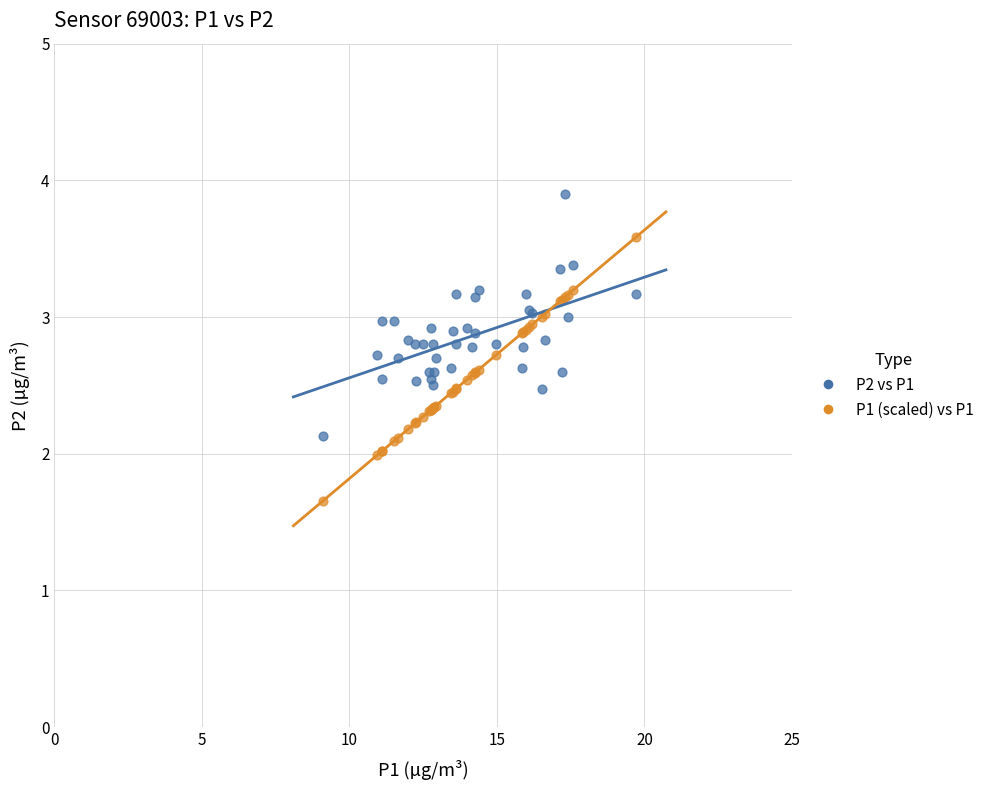

Which series reaches the minimum Y coordinate?

P1 (scaled) vs P1